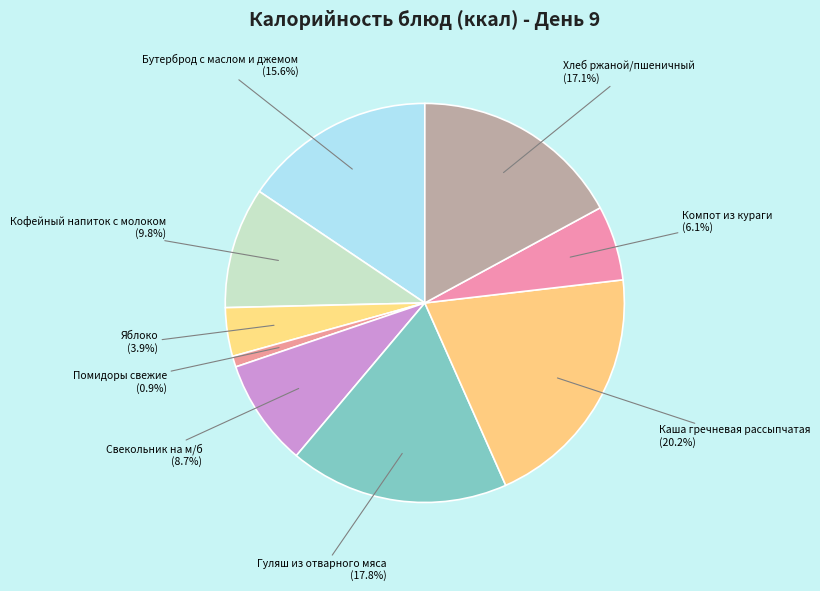

Count the number of slices in the pie.

9